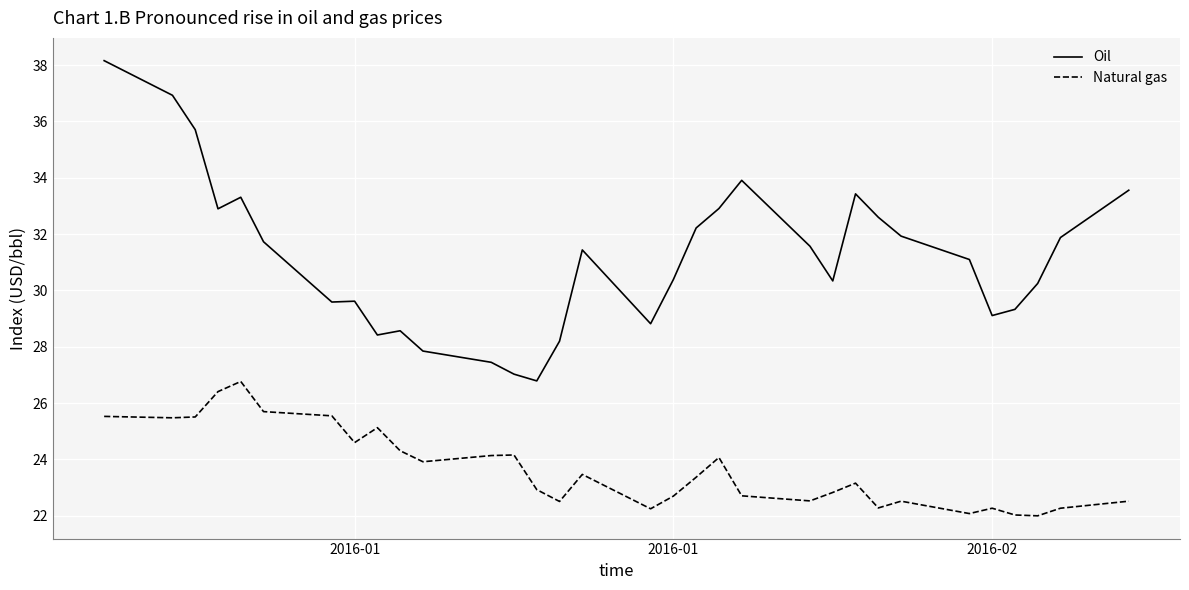

True or false: Natural gas and Oil cross at least once.

False